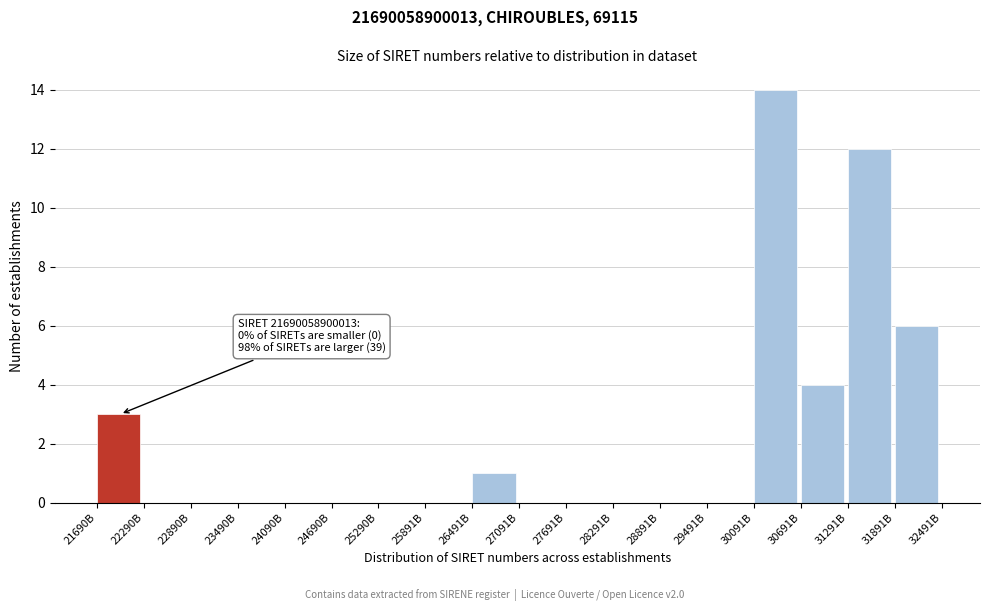

Reading left to right, list all the values displayed in this chart.

21690B=3	22290B=0	22890B=0	23490B=0	24090B=0	24690B=0	25290B=0	25891B=0	26491B=1	27091B=0	27691B=0	28291B=0	28891B=0	29491B=0	30091B=14	30691B=4	31291B=12	31891B=6